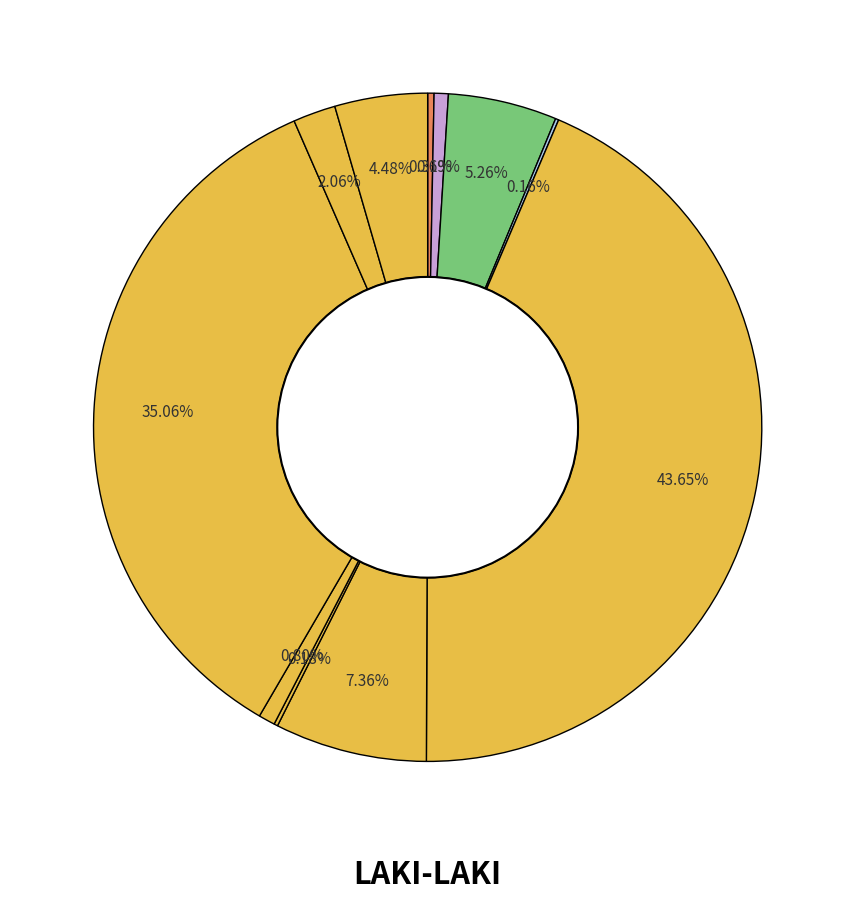

To the nearest percent, what is the difference between the largest and smallest slice percentages?

43%